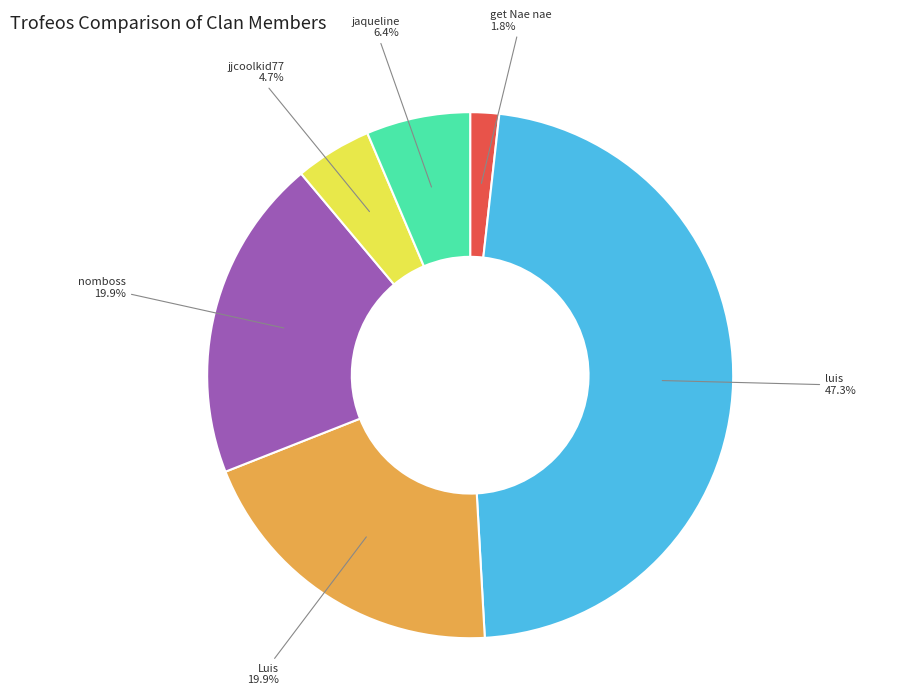

What portion of the pie excludes jaqueline?

93.6%